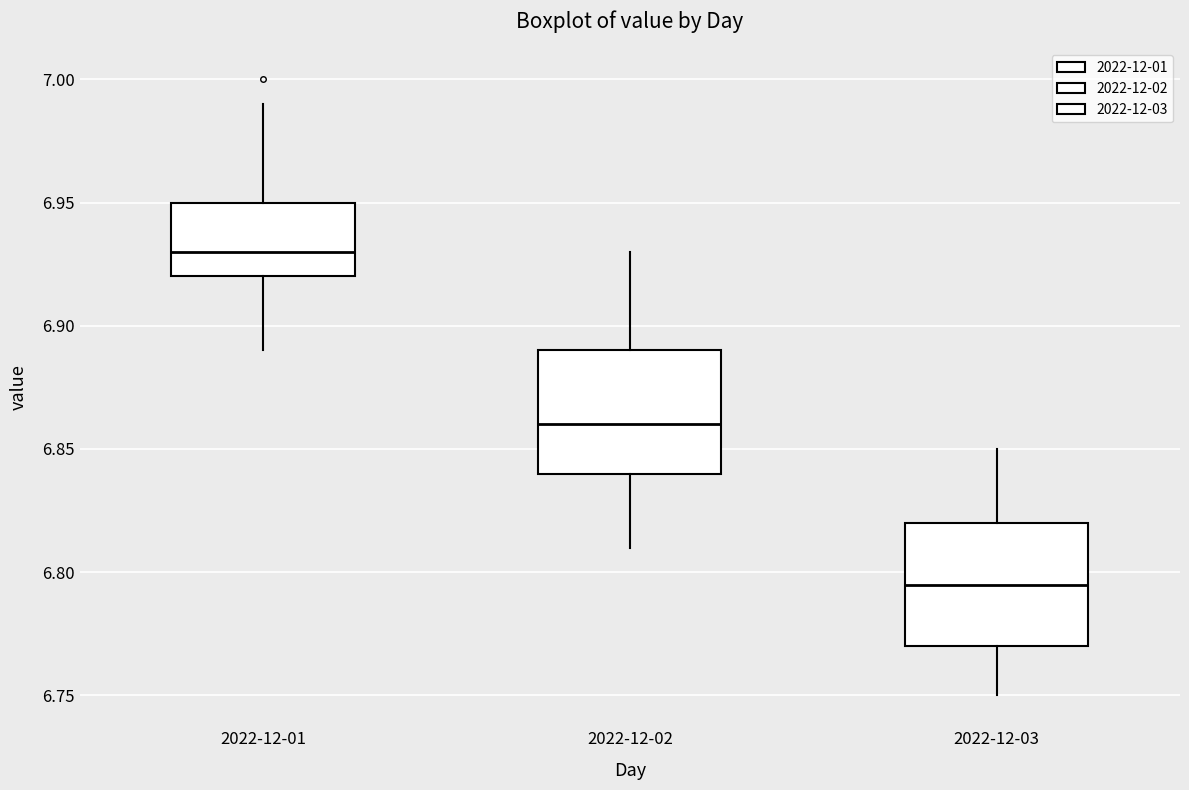

Reading left to right, read every box against the y-axis: the position of its median line, the range the box covers, and the ends of its whiskers. The values are not printed on the chart, so give them approximately, as read against the axis.

2022-12-01: median 6.930, box 6.920 to 6.950, whiskers 6.890 to 6.990
2022-12-02: median 6.860, box 6.840 to 6.890, whiskers 6.810 to 6.930
2022-12-03: median 6.795, box 6.770 to 6.820, whiskers 6.750 to 6.850